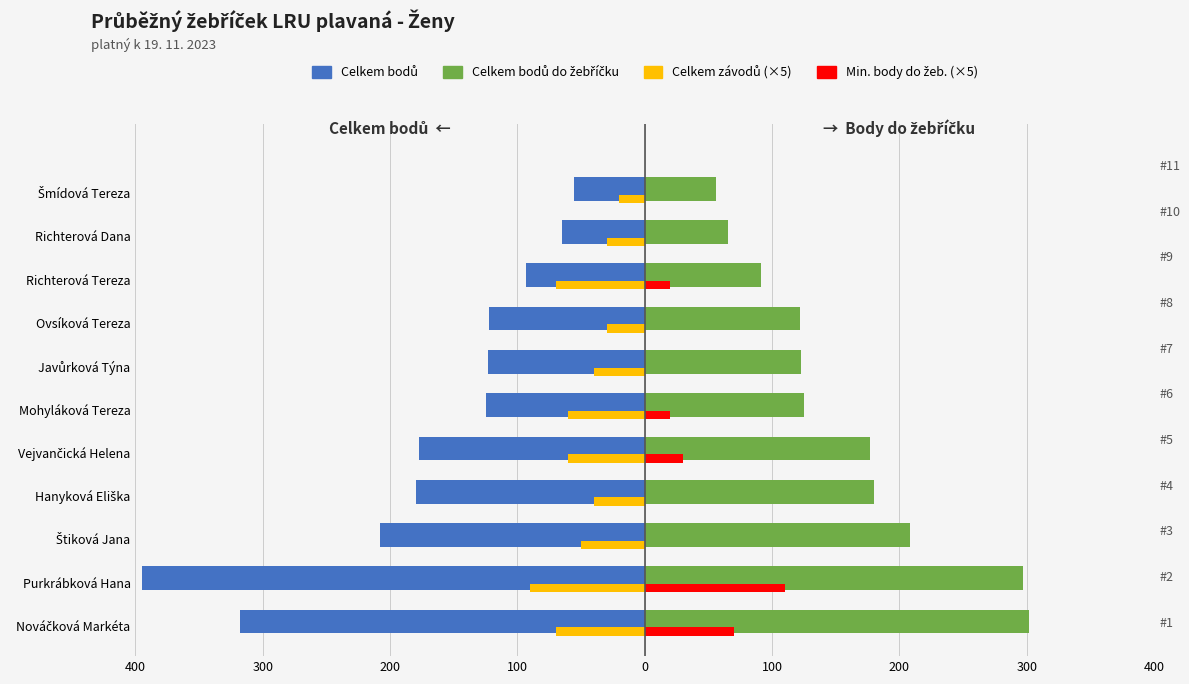

What is the lowest value of the Celkem závodů (×5) series?

-90